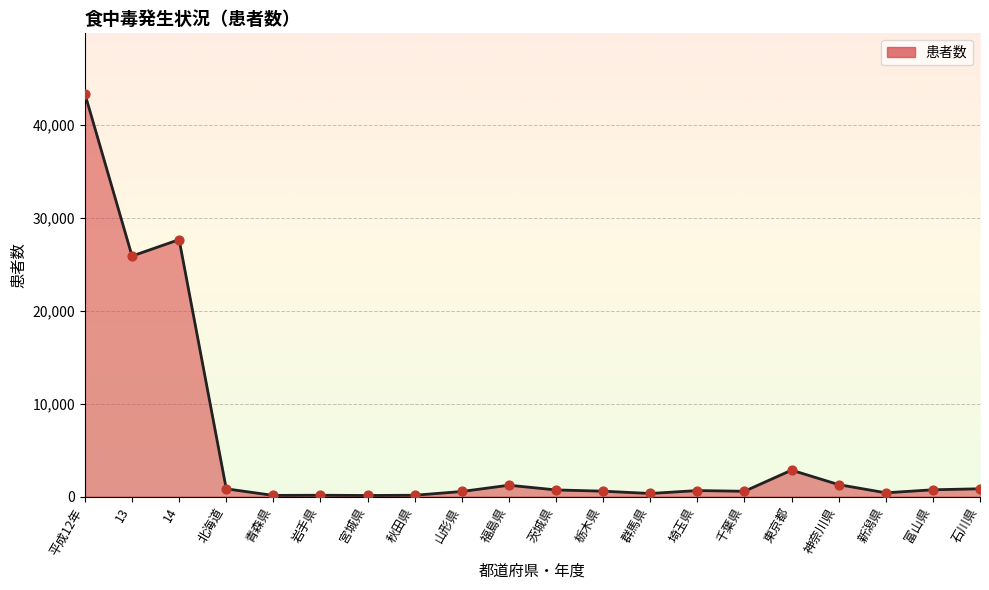

What is the change in value from 群馬県 to 富山県?

+398